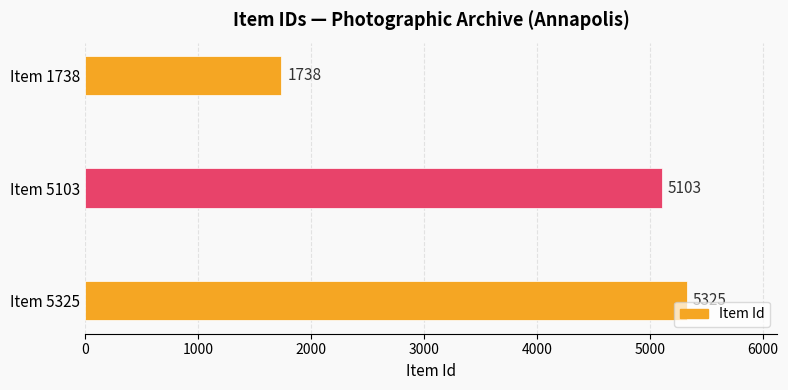

What is the greatest value displayed?

5325